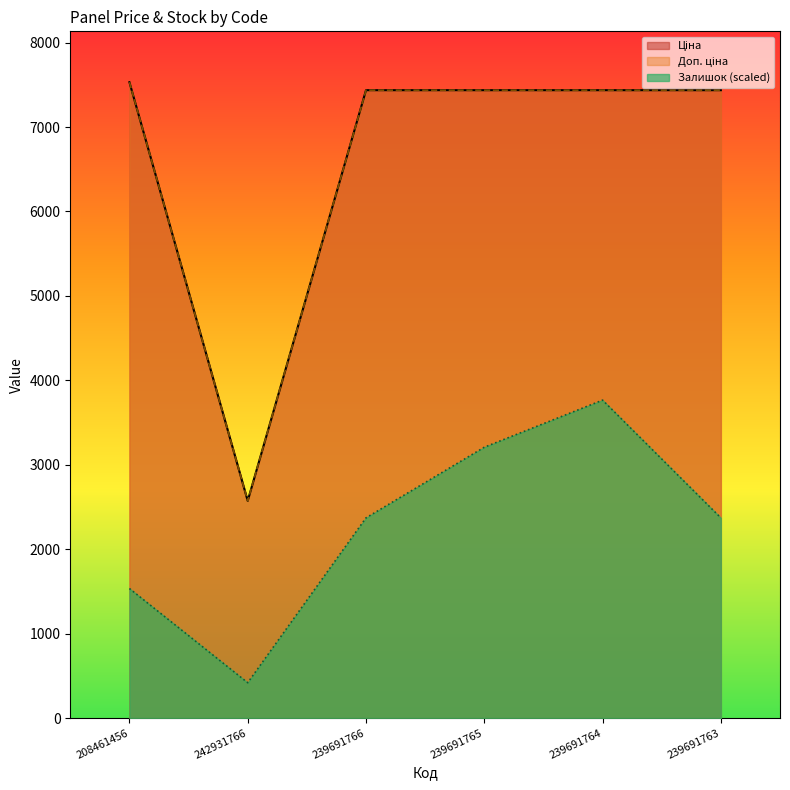

What are all the series names shown in the legend?

Залишок, Ціна, Доп. ціна